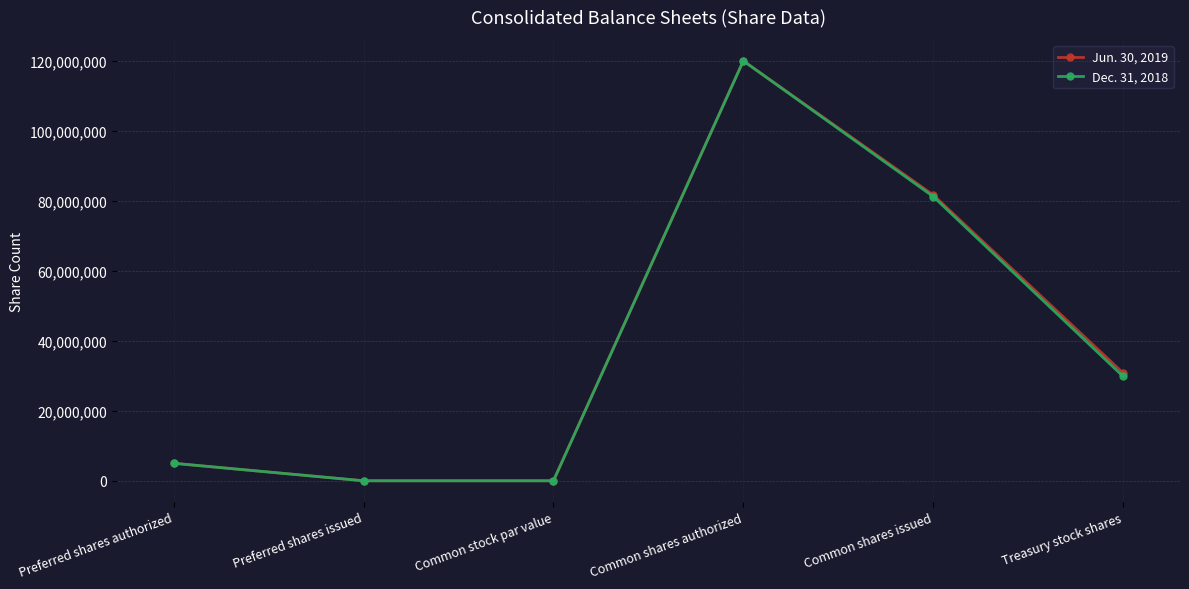

What is the difference between the Jun. 30, 2019 values at Common shares authorized and Common stock par value?

120000000